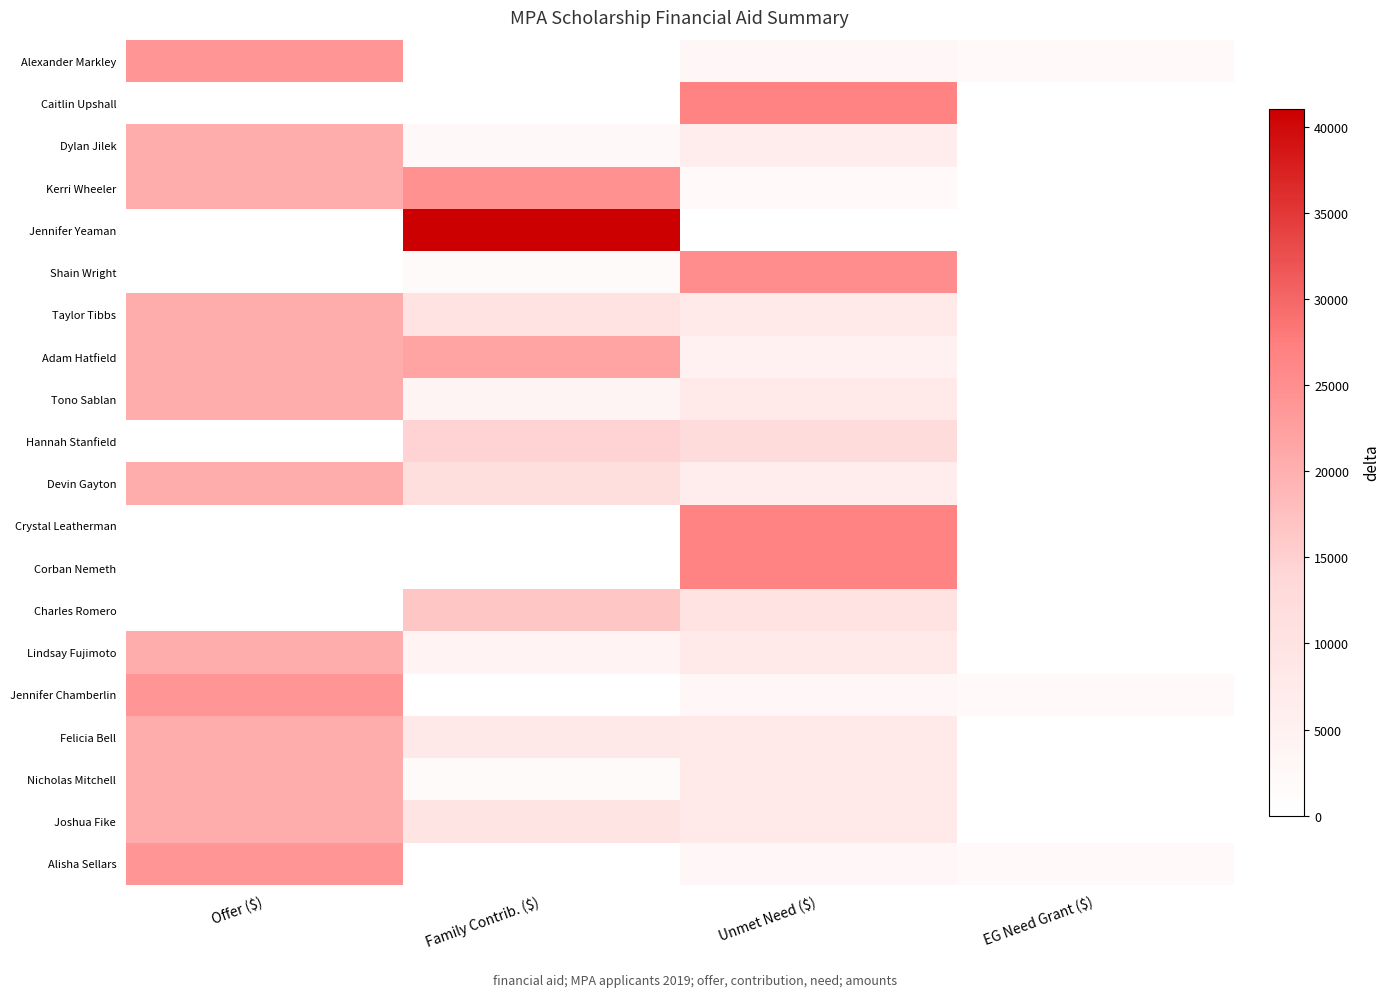

What is the difference between the highest and lowest values at Family Contrib. ($)?

41050